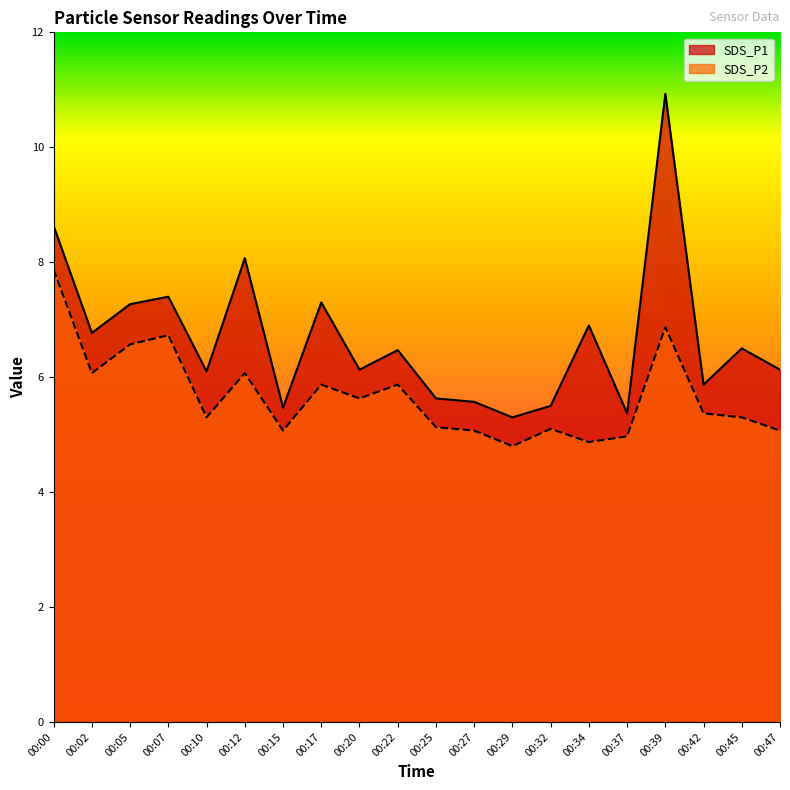

True or false: SDS_P2 and SDS_P1 intersect in this chart.

False